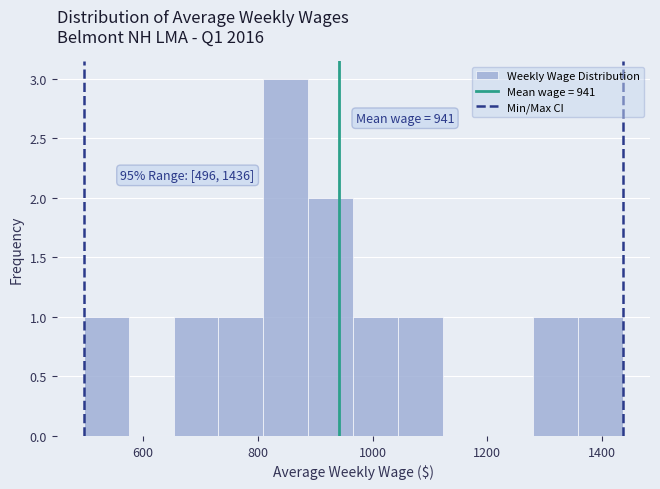

Around what value on the x-axis is the tallest bar? Give the approximate position of its centre, as read against the axis.

840